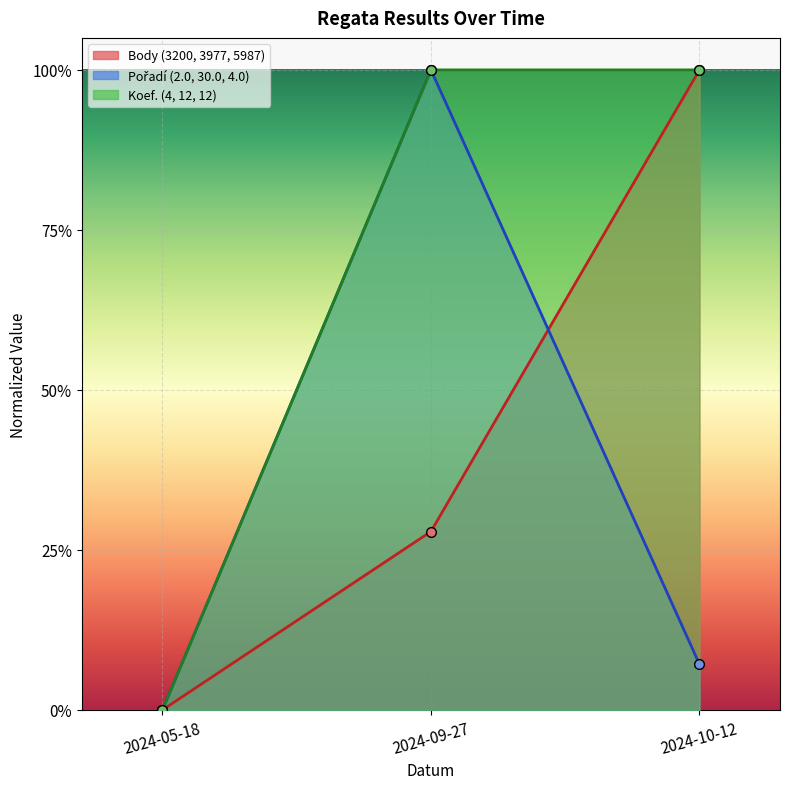

At which category does the chart reach its peak across all series?

2024-10-12